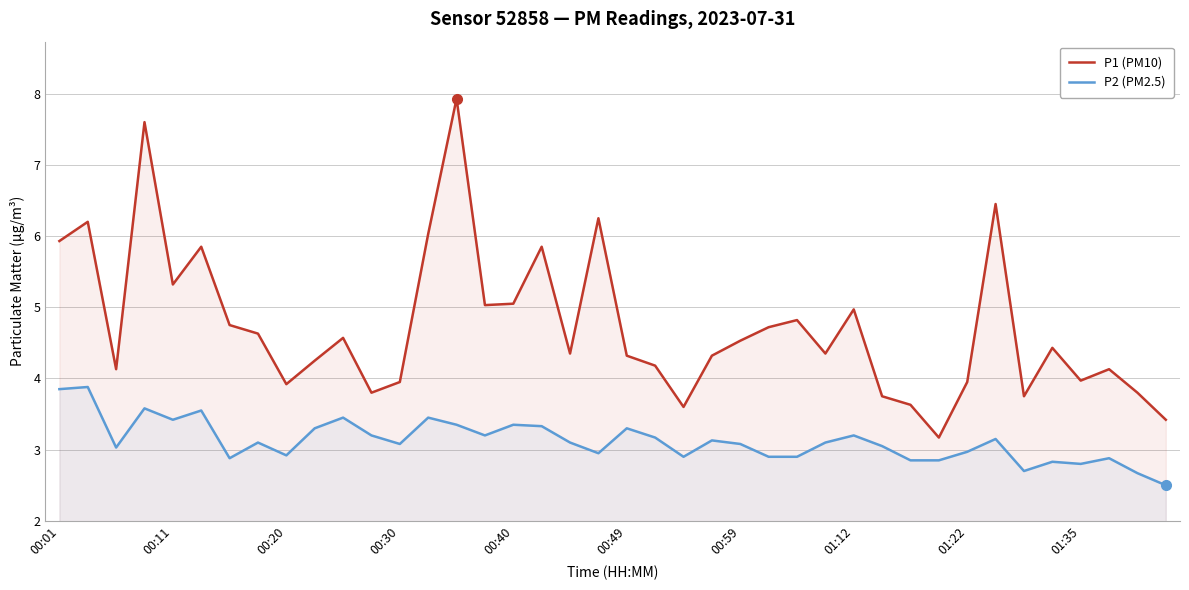

True or false: P1 (PM10) has a value of 7.9 at 14.

True